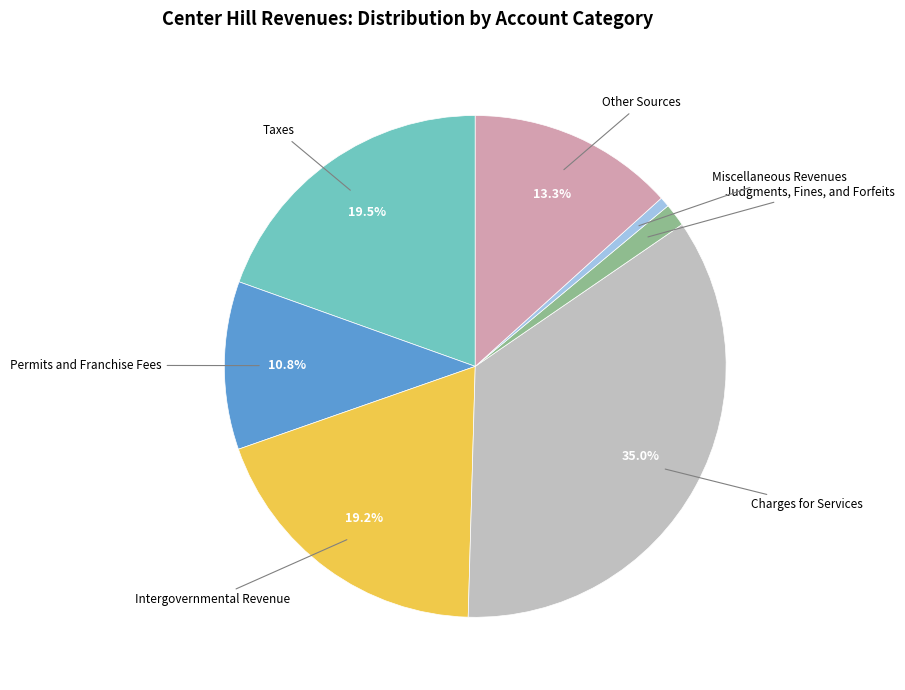

What percentage is the Charges for Services slice, to the nearest percent?

35%